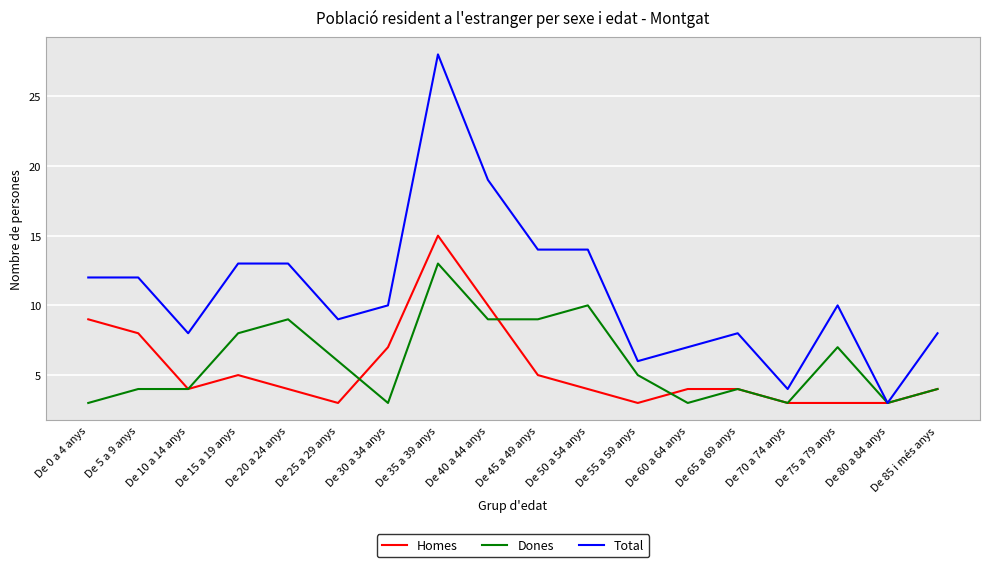

Between De 5 a 9 anys and De 25 a 29 anys, which series saw the biggest shift?

Homes